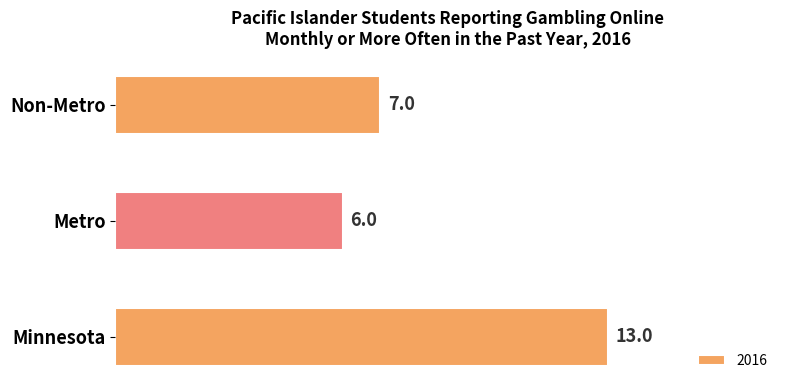

The chart shows a value of 2 at Metro. True or false?

False